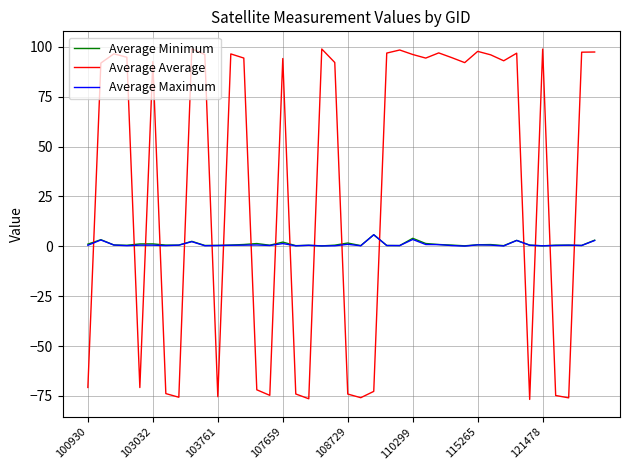

Which series has the widest spread of values?

Average Average